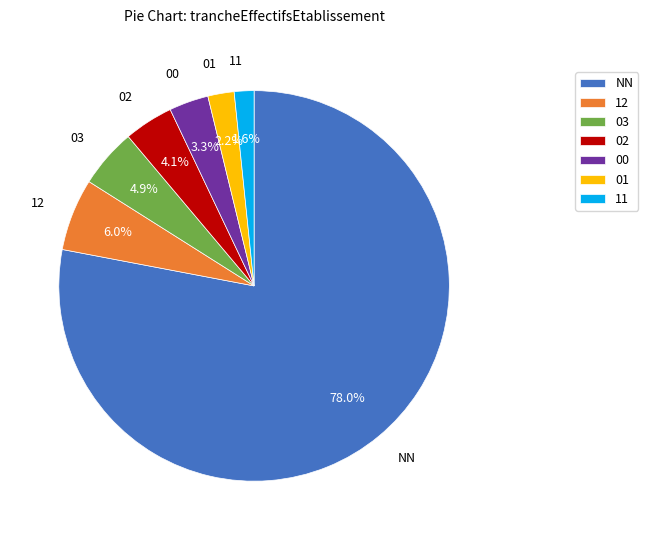

What is the smallest slice in the pie chart?

11